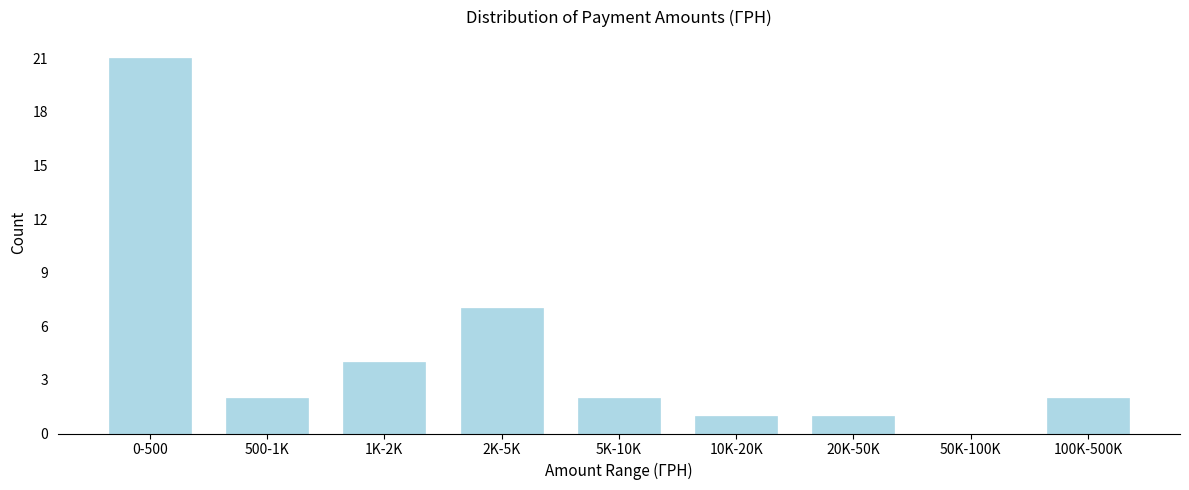

Reading left to right, transcribe all the data shown in this chart.

0-500=21	500-1K=2	1K-2K=4	2K-5K=7	5K-10K=2	10K-20K=1	20K-50K=1	50K-100K=0	100K-500K=2